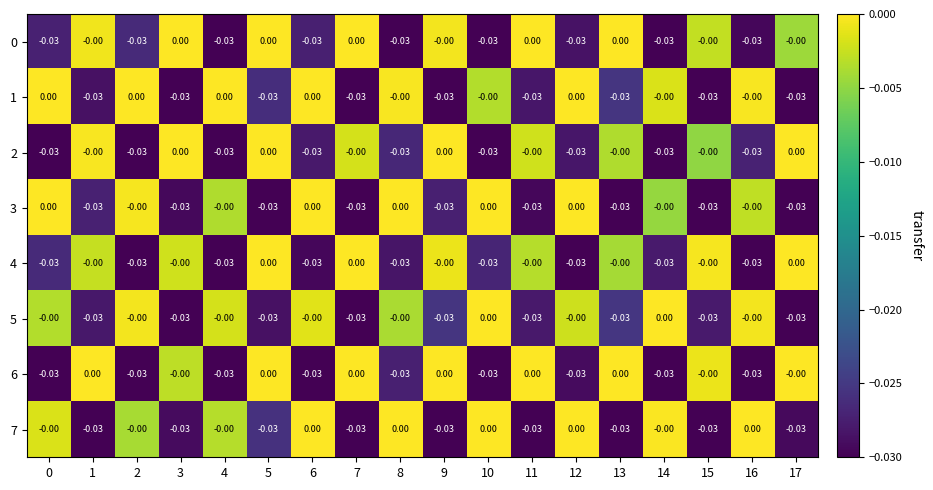

How many categories are shown in the chart?

18